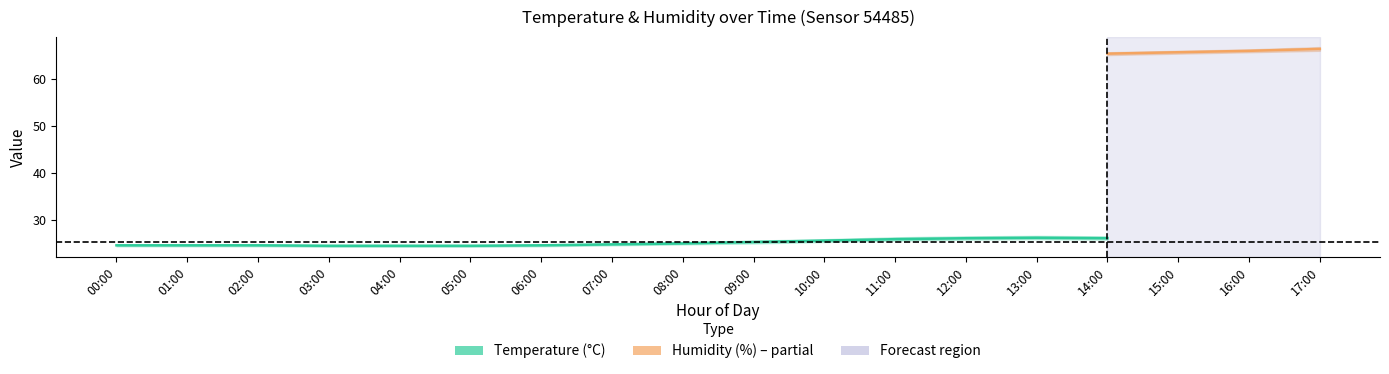

Which has a higher value, 17:00 or 16:00?

16:00